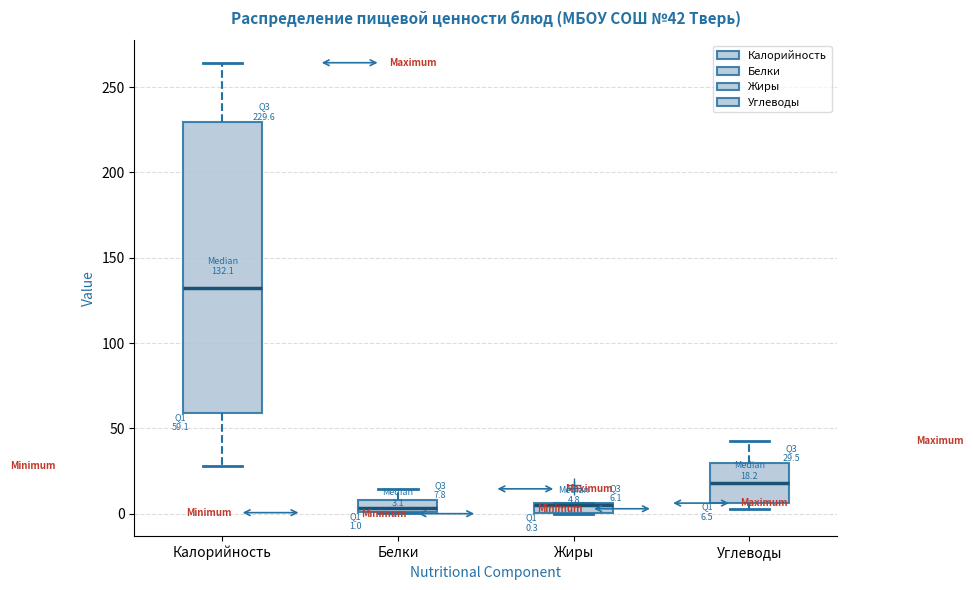

Which box is the tallest, from its lower edge to its upper edge?

Калорийность